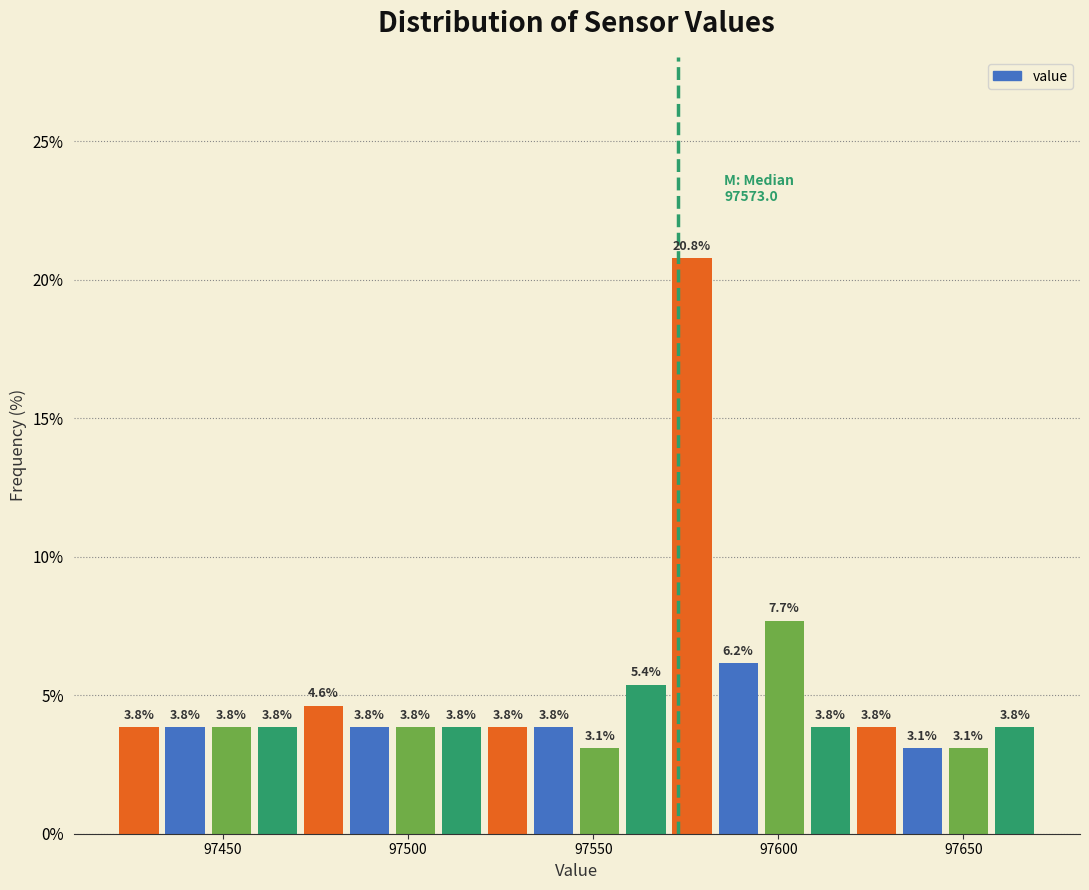

Read against the x-axis, roughly where is the centre of the tallest bar?

97575